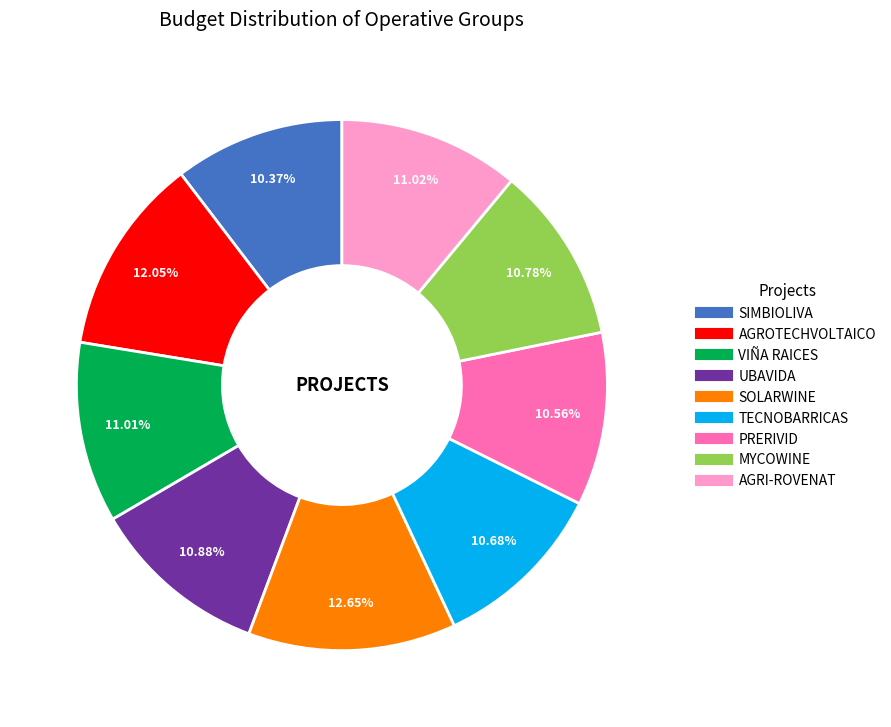

Is it true that SIMBIOLIVA is 24% of the pie?

False